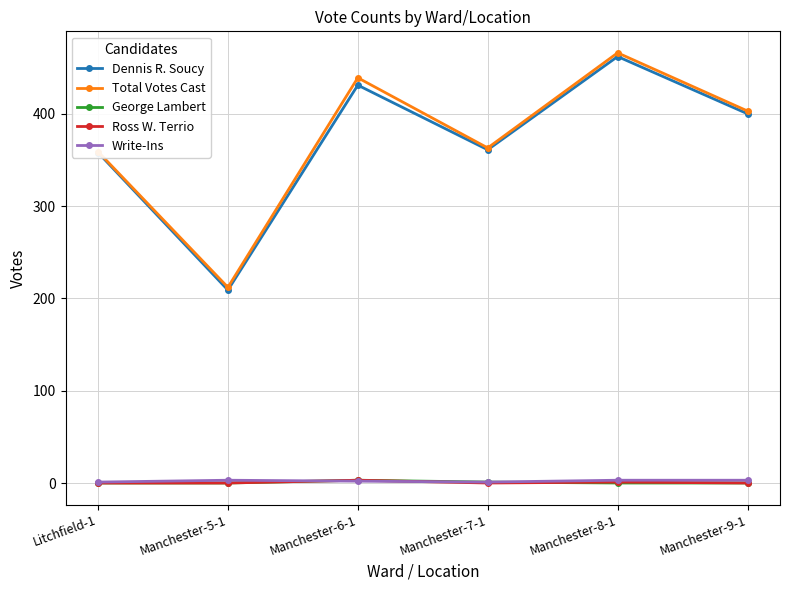

True or false: Write-Ins and Dennis R. Soucy intersect in this chart.

False